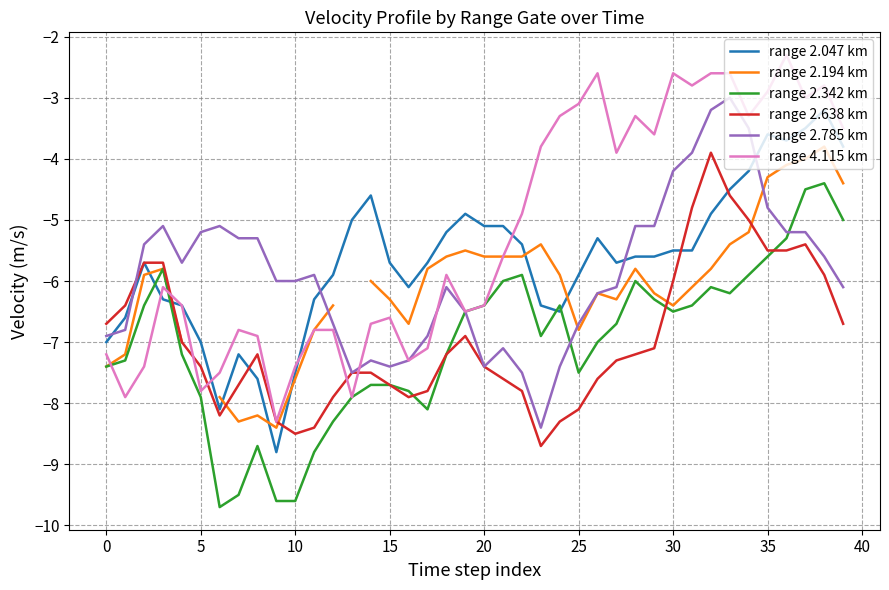

What is the maximum value shown in the chart?

-2.3